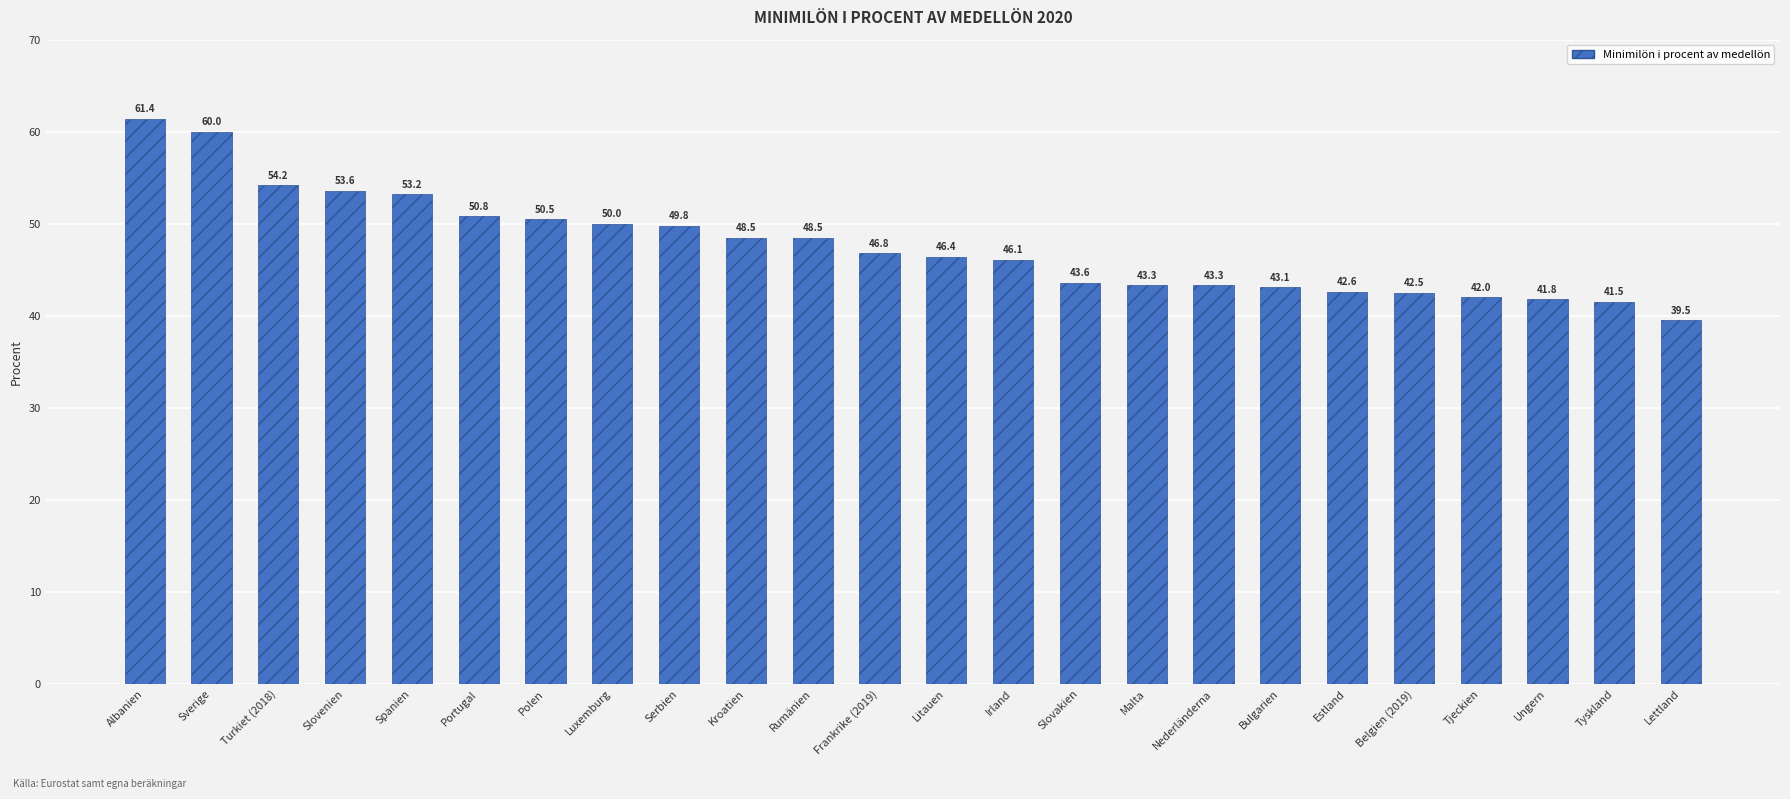

What is the label of the 3rd bar from the right?

Ungern